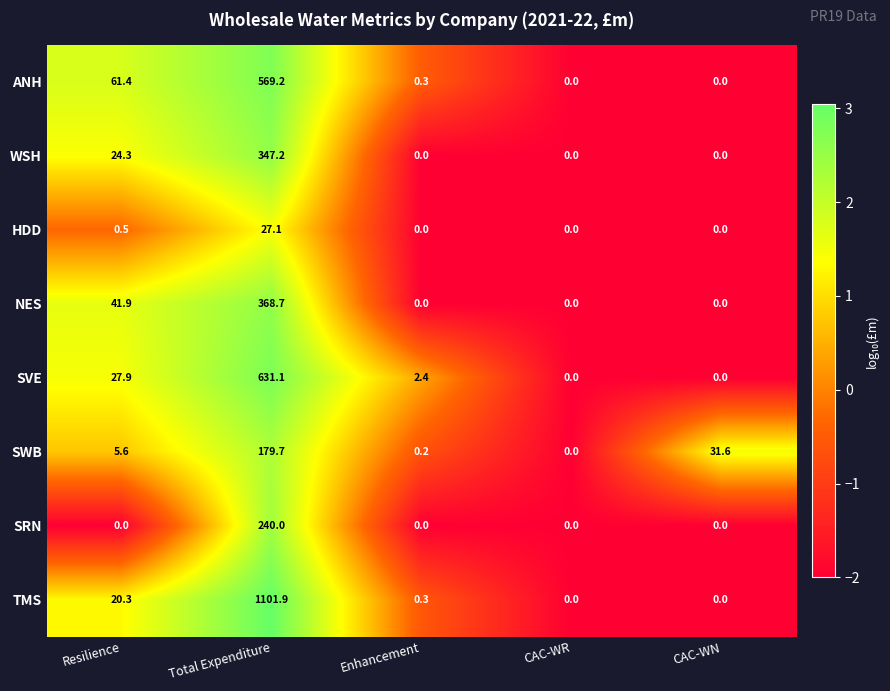

At which category is the sum across all series the highest?

Total Expenditure